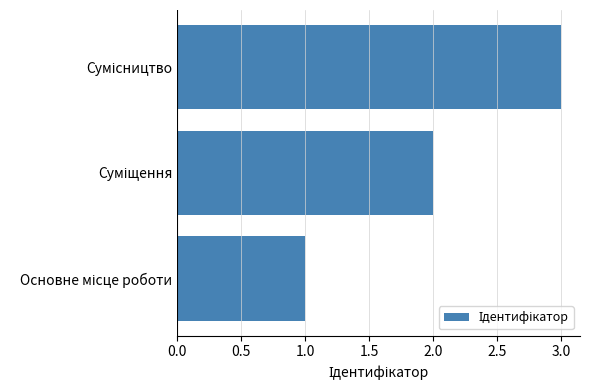

What is the sum of all values?

6